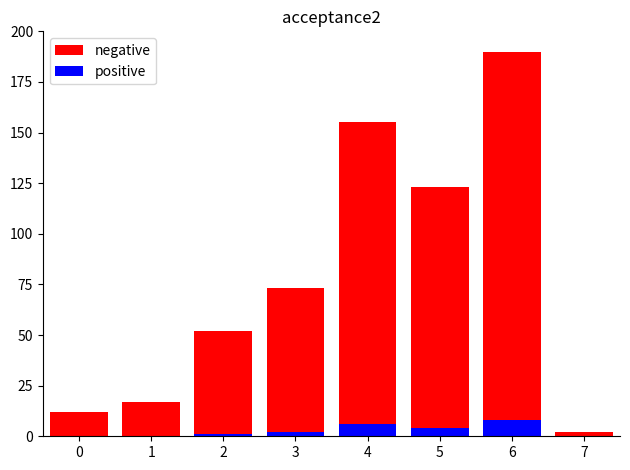

Reading left to right, extract all data points from this chart.

negative: 12	17	52	73	155	123	190	2
positive: 0	0	1	2	6	4	8	0